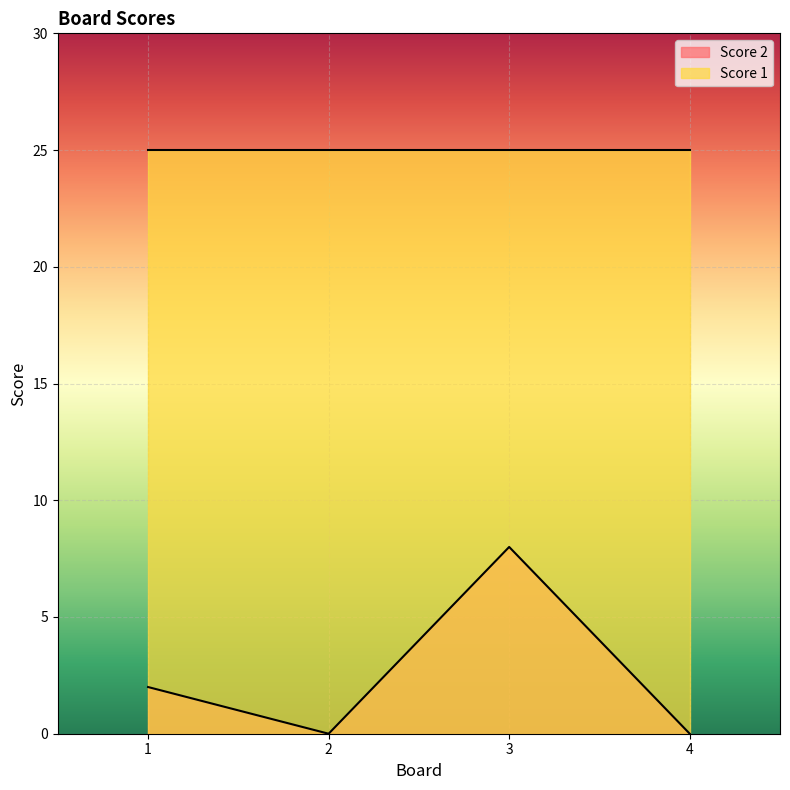

Count the values in the range 0 to 8.

4